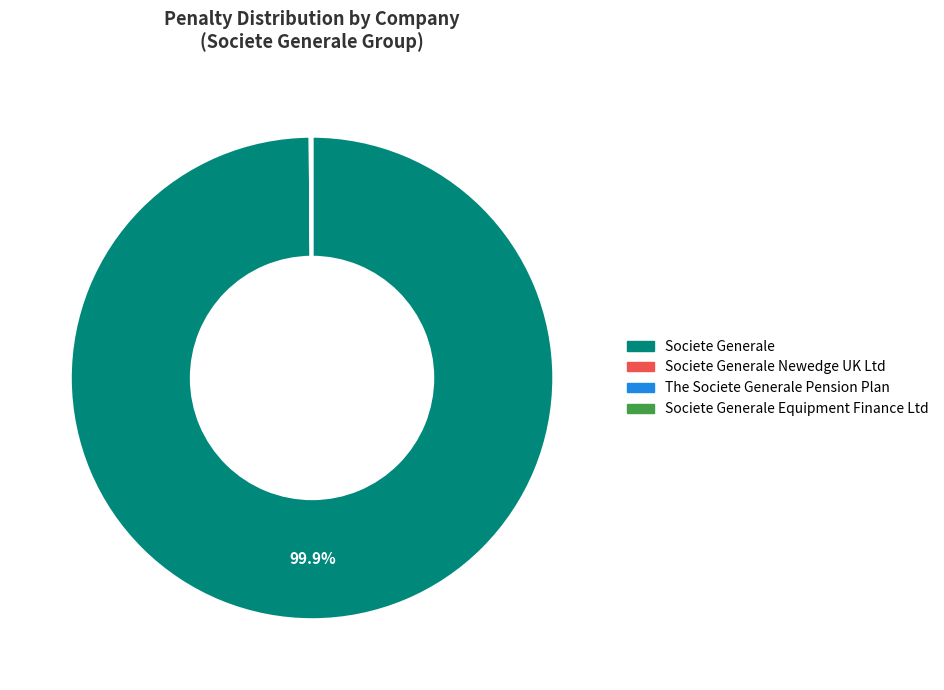

Is there a majority slice in this chart?

Yes